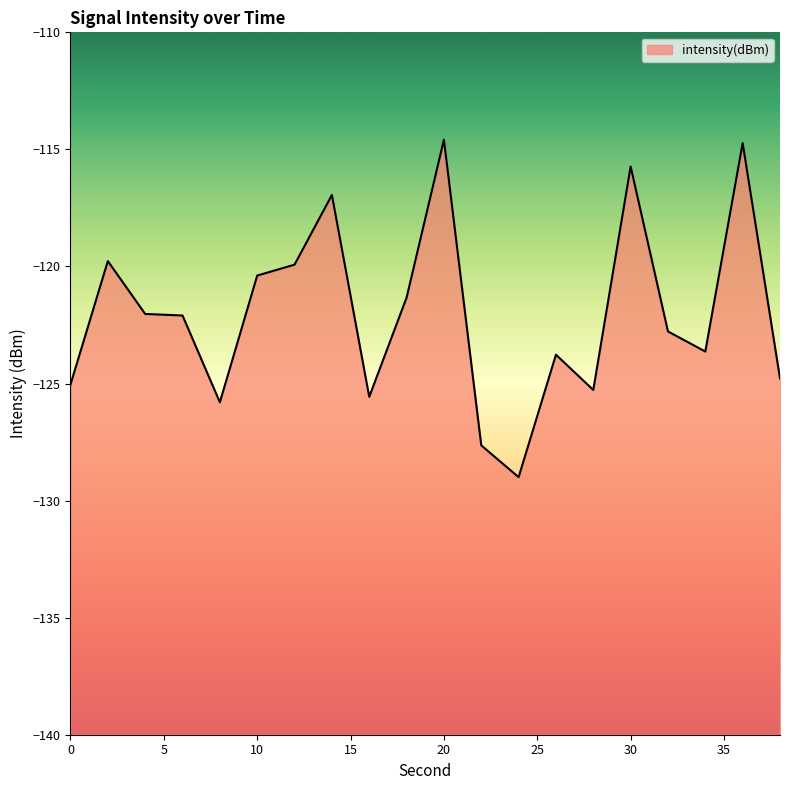

Which has a higher value, 20 or 0?

20